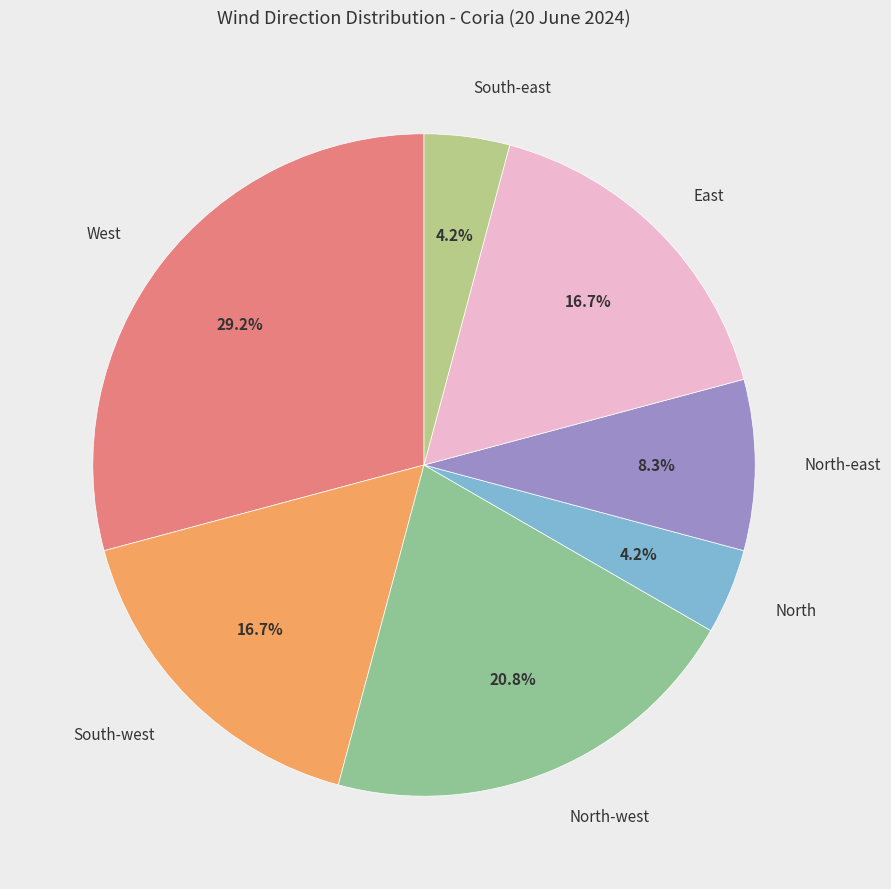

How many slices are in this pie chart?

7